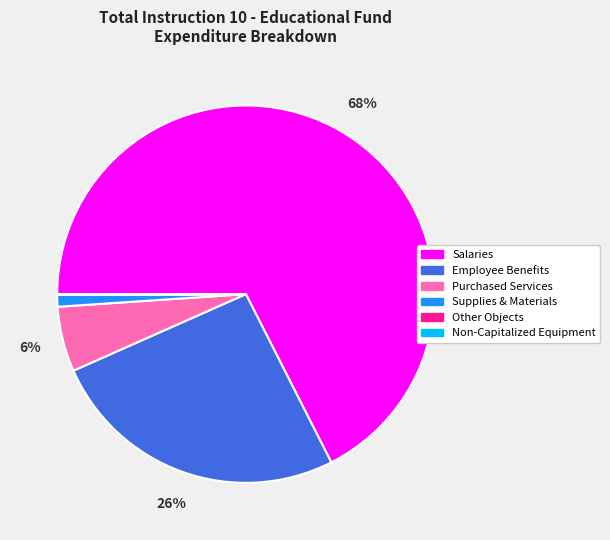

Which category has the biggest portion of the pie?

Salaries